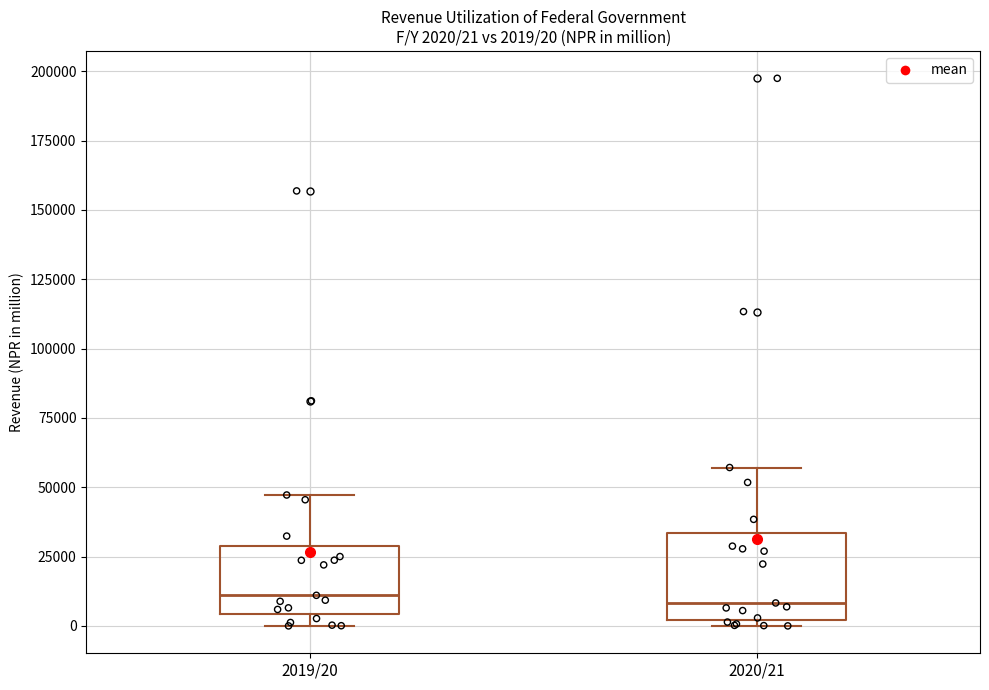

Which box is the tallest, from its lower edge to its upper edge?

2020/21